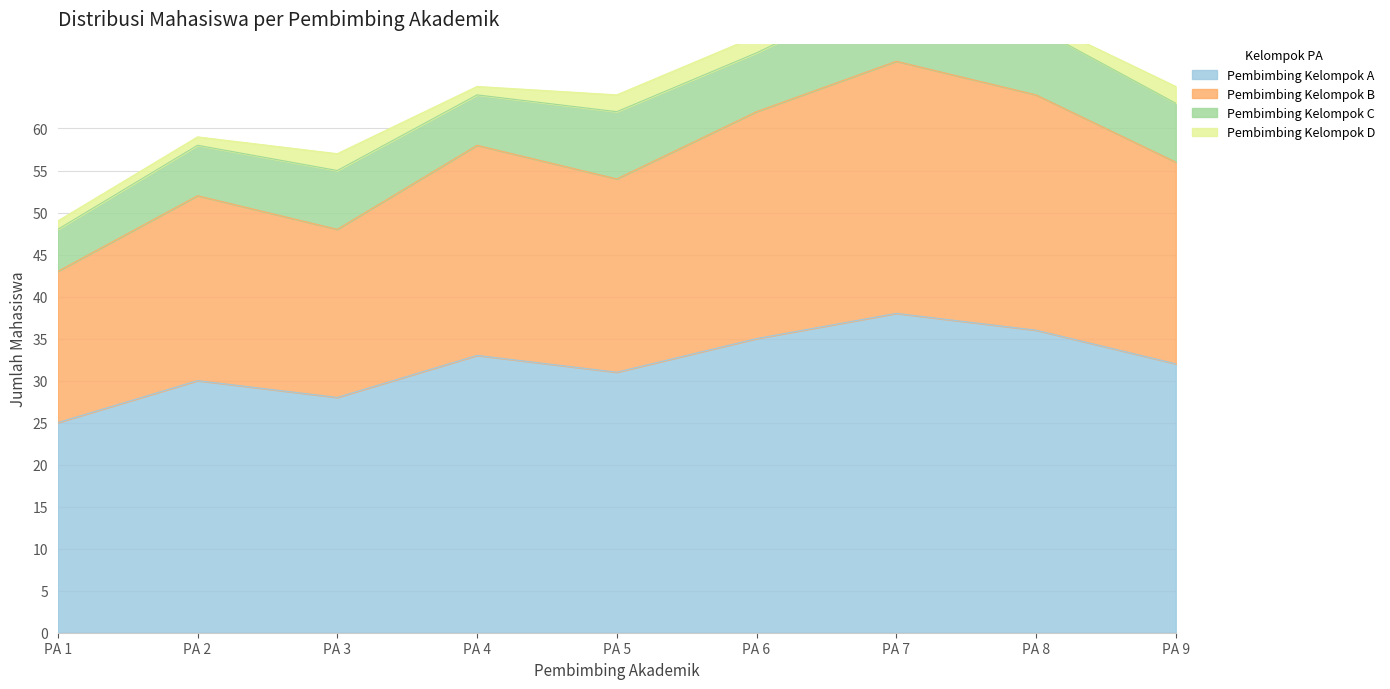

The value of Pembimbing Kelompok A at PA 9 is 32. True or false?

True